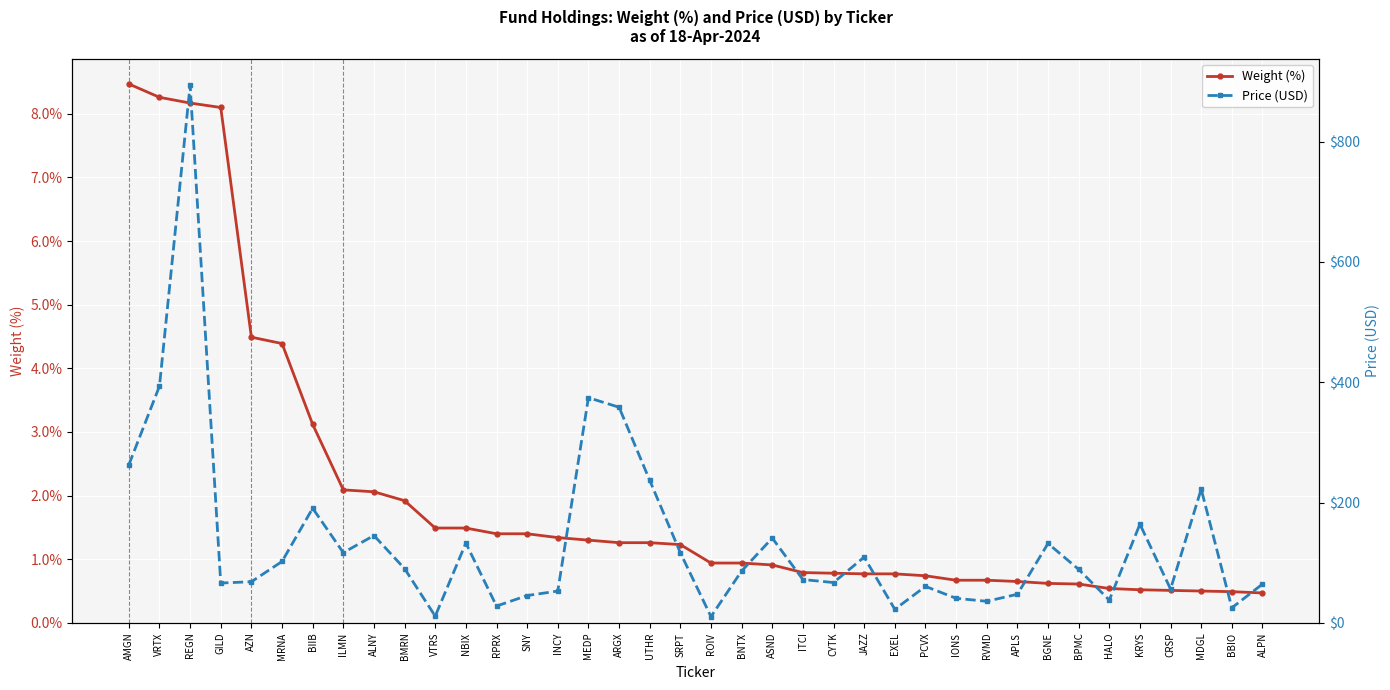

What is the spread (max minus min) of values at ARGX?

357.2